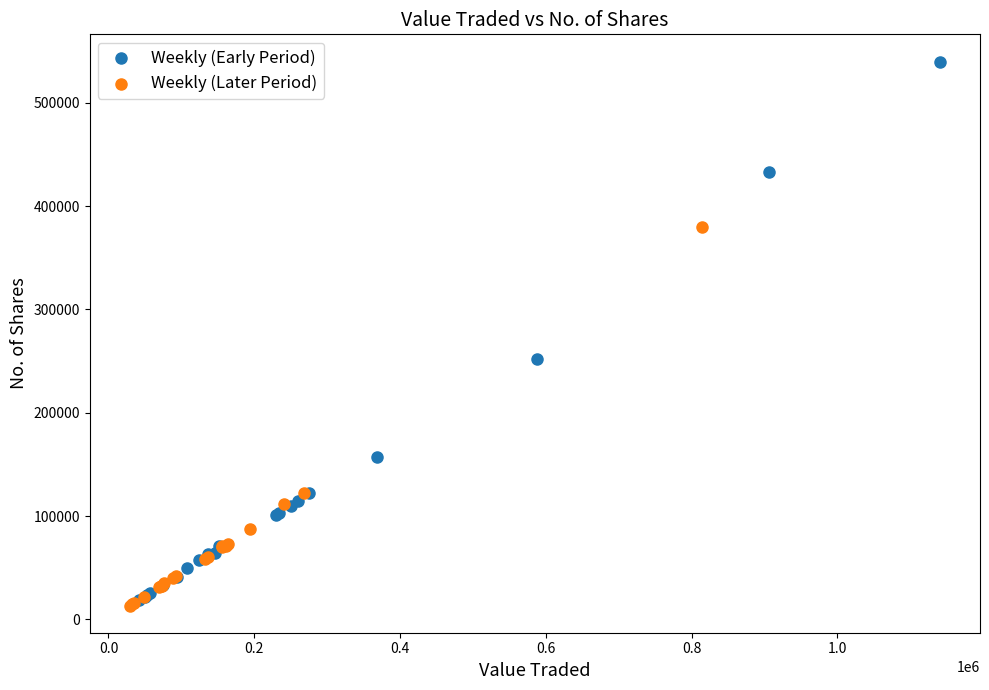

Which series contains the lowest Y value?

Weekly (Later Period)